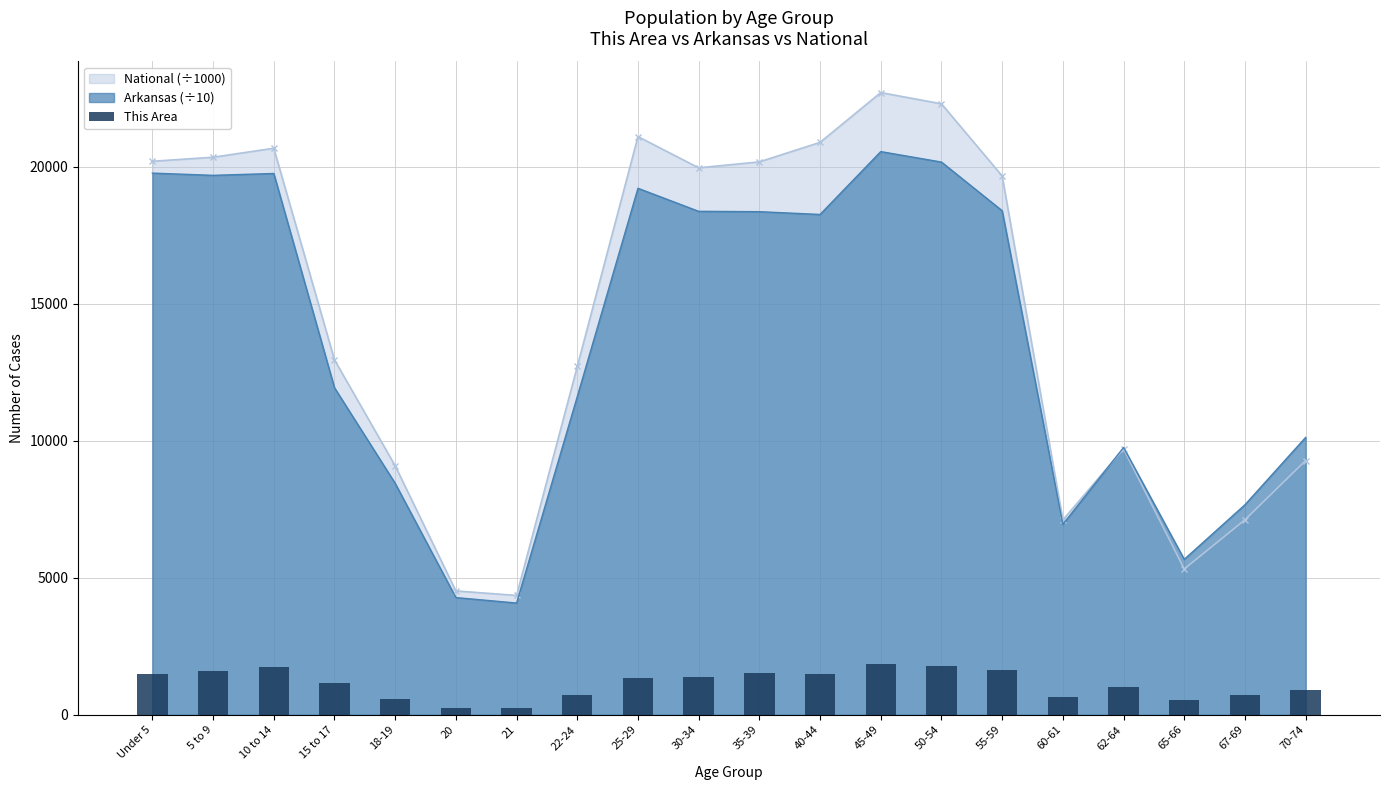

Count the number of values greater than 1344.

9